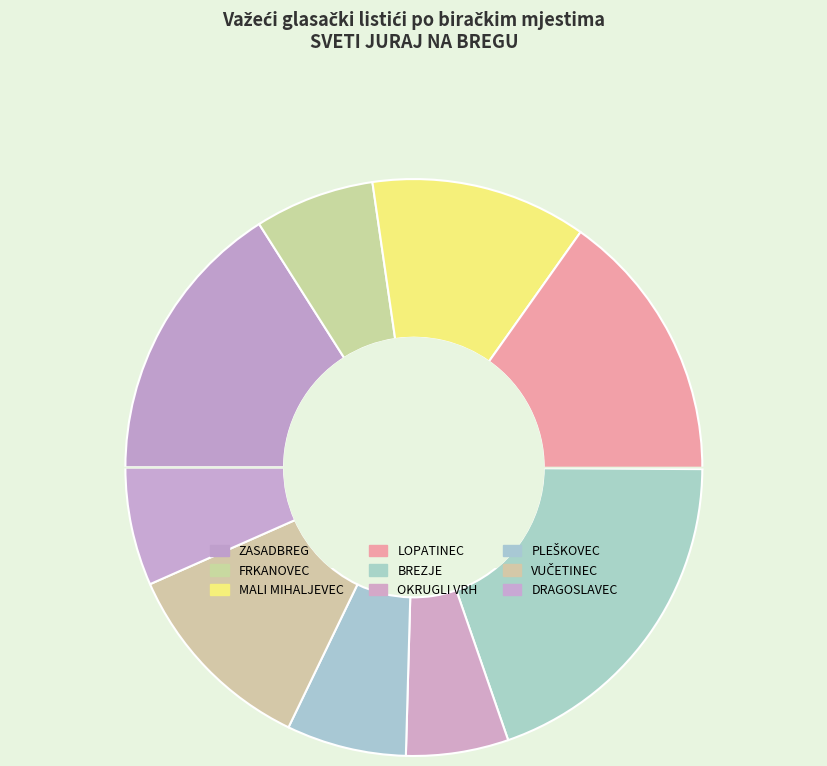

Is ZASADBREG the majority of the pie?

No